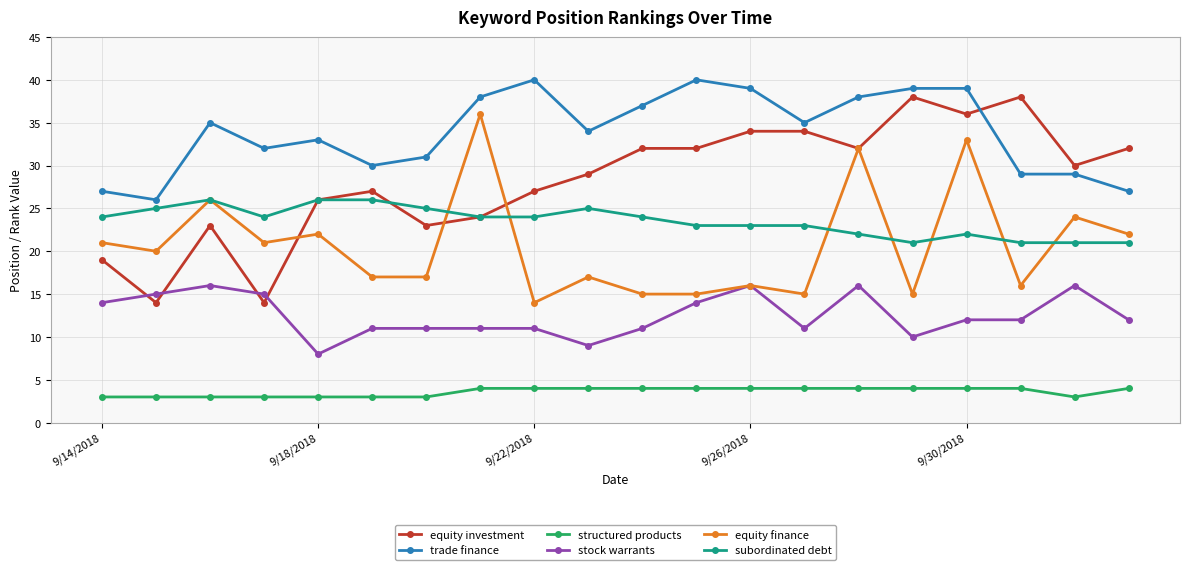

True or false: equity investment has more than 0 points higher than both neighbors.

True